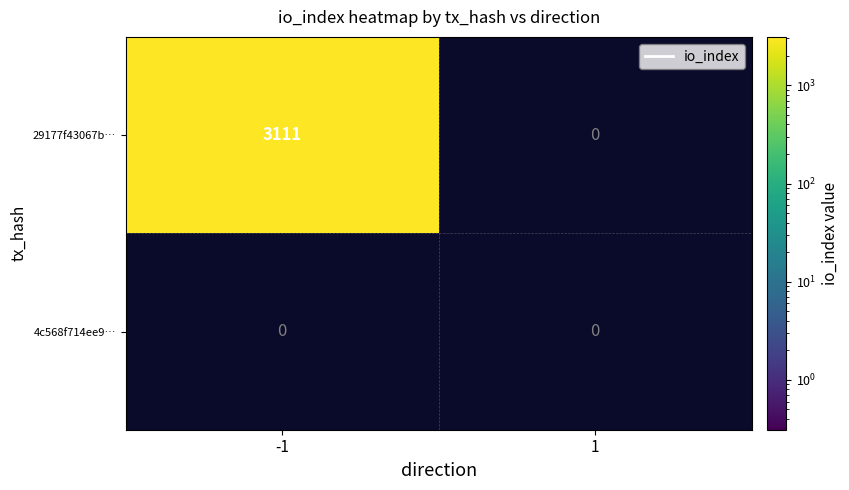

Rank the categories by 29177f43067b29519a6a1838224c4327ac344fb value from lowest to highest.

1, -1